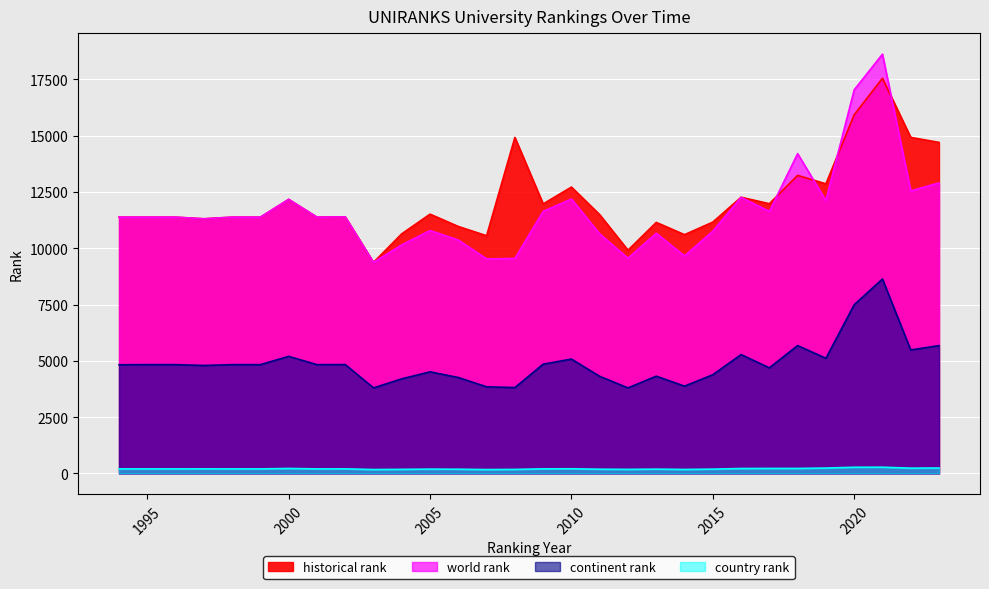

List the series in order of their peak value, lowest first.

country rank, continent rank, historical rank, world rank